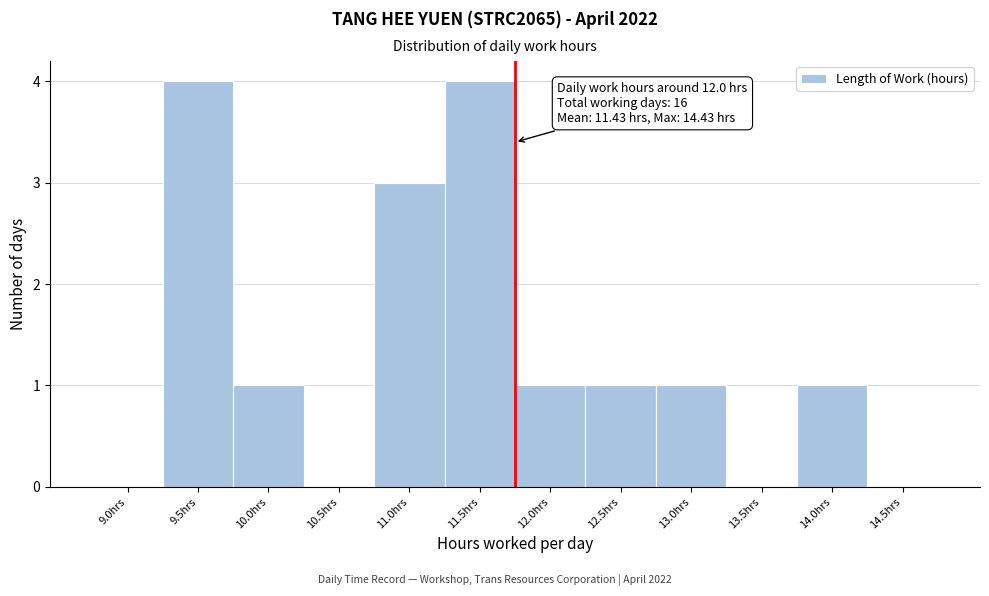

Reading right to left, list all the values displayed in this chart.

14.5hrs=0	14.0hrs=1	13.5hrs=0	13.0hrs=1	12.5hrs=1	12.0hrs=1	11.5hrs=4	11.0hrs=3	10.5hrs=0	10.0hrs=1	9.5hrs=4	9.0hrs=0